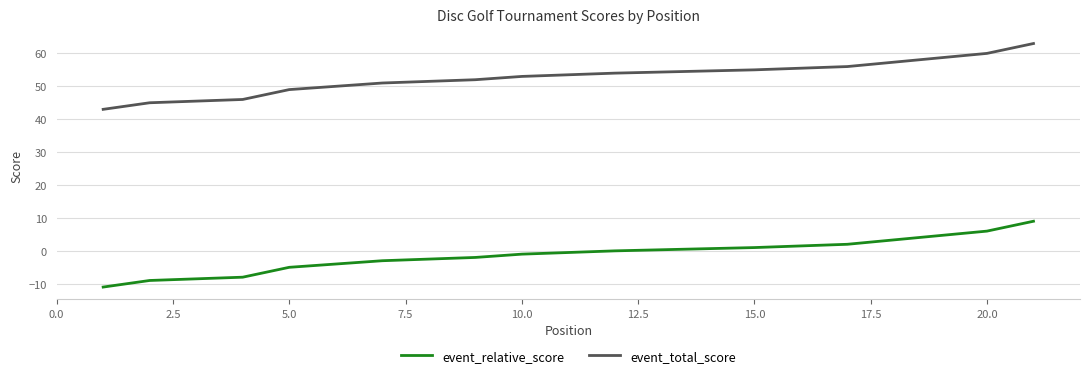

The value of event_total_score at 2.5 is 13. True or false?

False